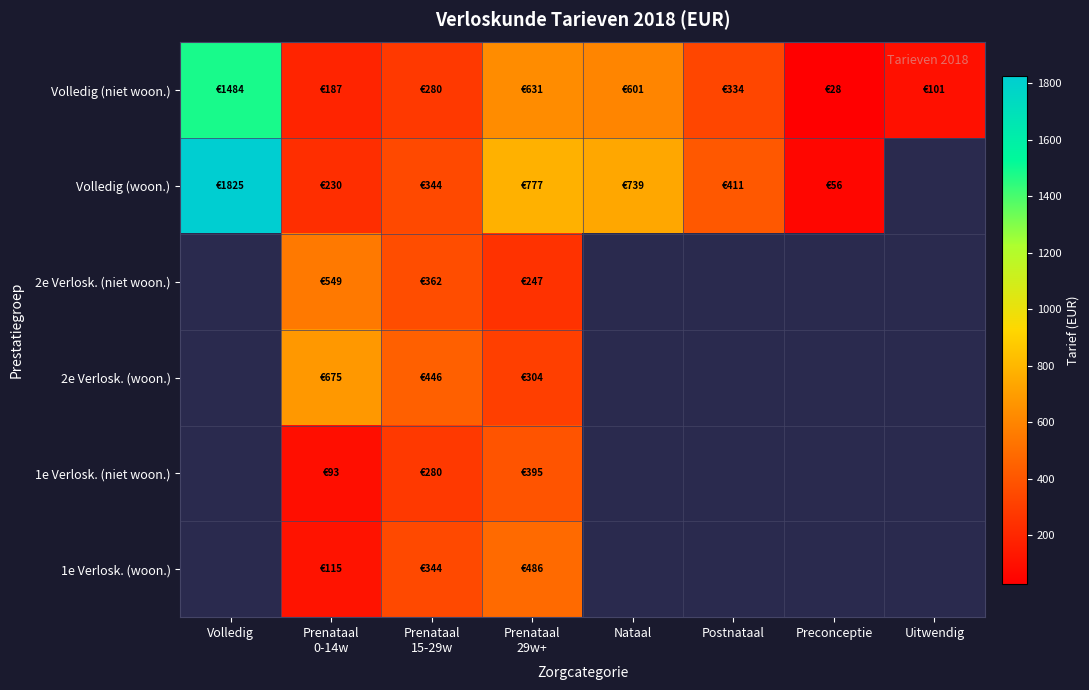

Is the value of 1e Verlosk. (woon.) at Prenataal 0-14w greater than the value of 1e Verlosk. (niet woon.) at Prenataal 29w+?

No